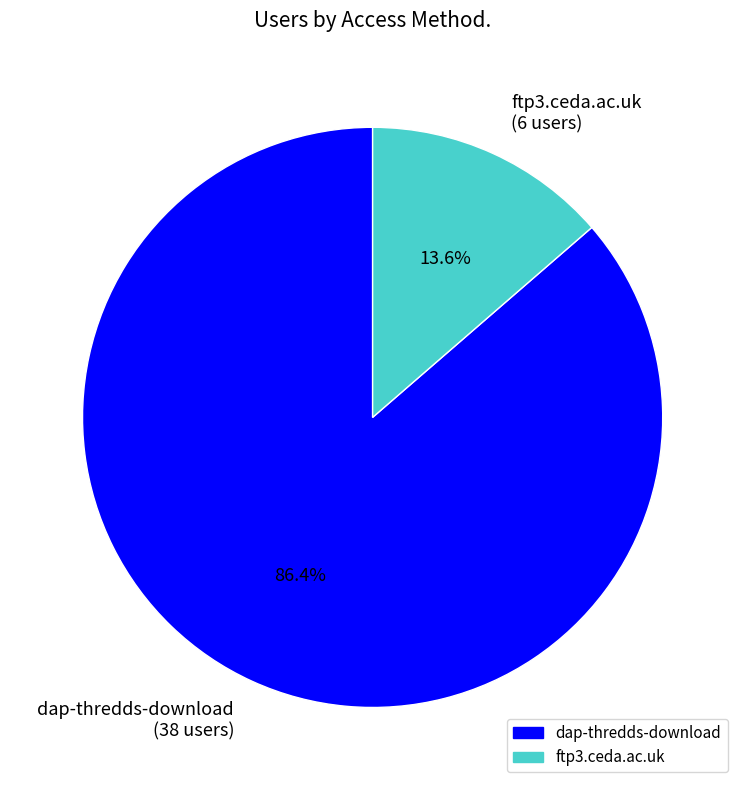

Approximately how many times larger is the value at ftp3.ceda.ac.uk compared to dap-thredds-download?

0.2